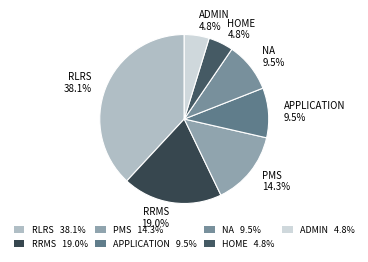

Combined, do NA and ADMIN account for over 50%?

No